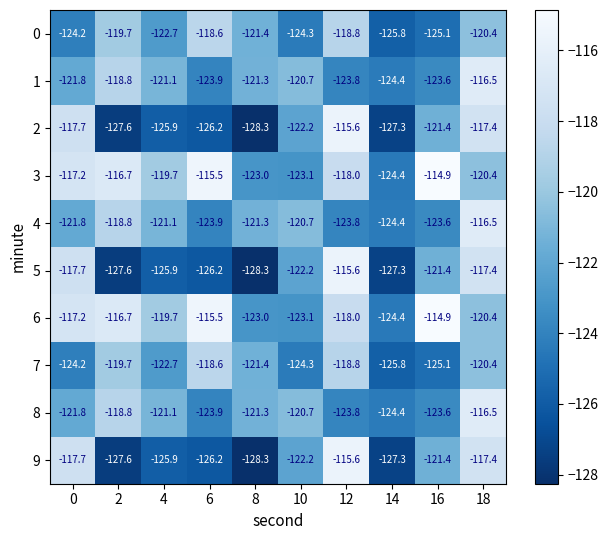

Where is 1 nearest to the value -120?

10